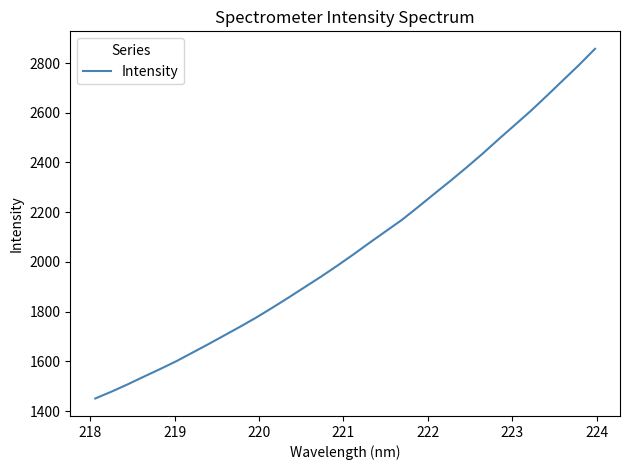

What is the sum of all values?

65888.6